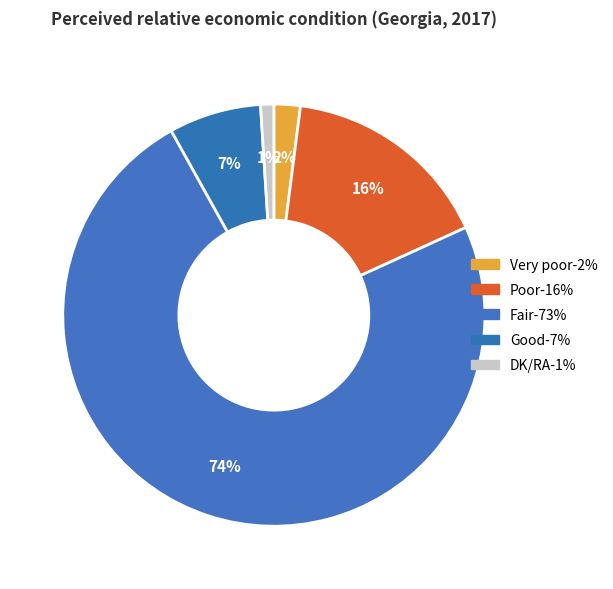

Which slice is the largest?

Fair